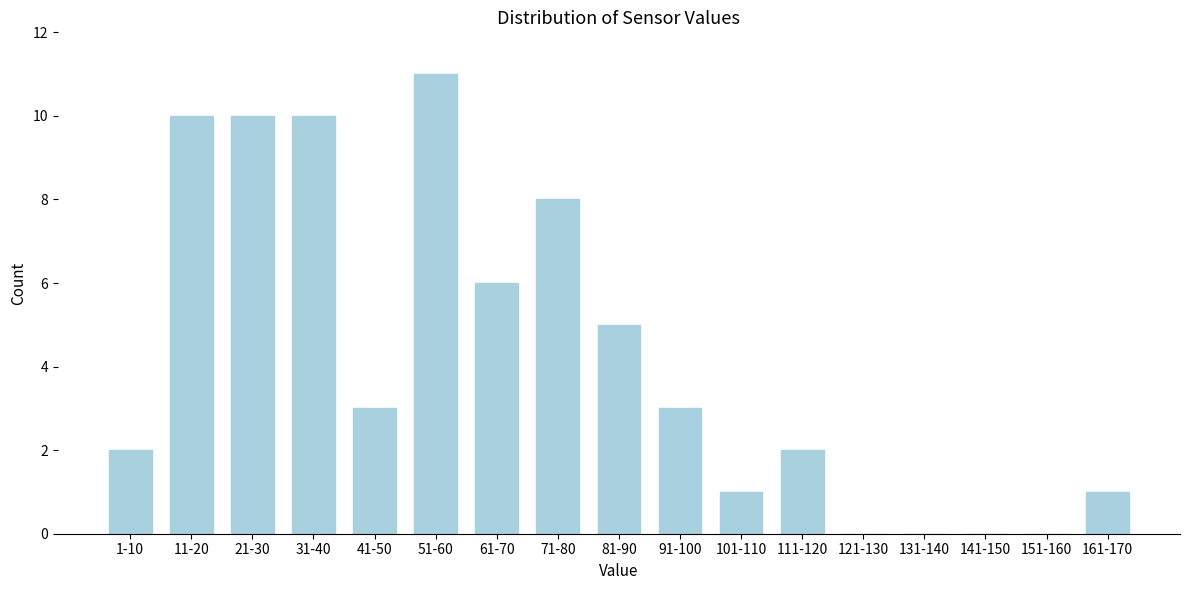

Reading left to right, what are all the values shown in this chart?

1-10=2	11-20=10	21-30=10	31-40=10	41-50=3	51-60=11	61-70=6	71-80=8	81-90=5	91-100=3	101-110=1	111-120=2	121-130=0	131-140=0	141-150=0	151-160=0	161-170=1